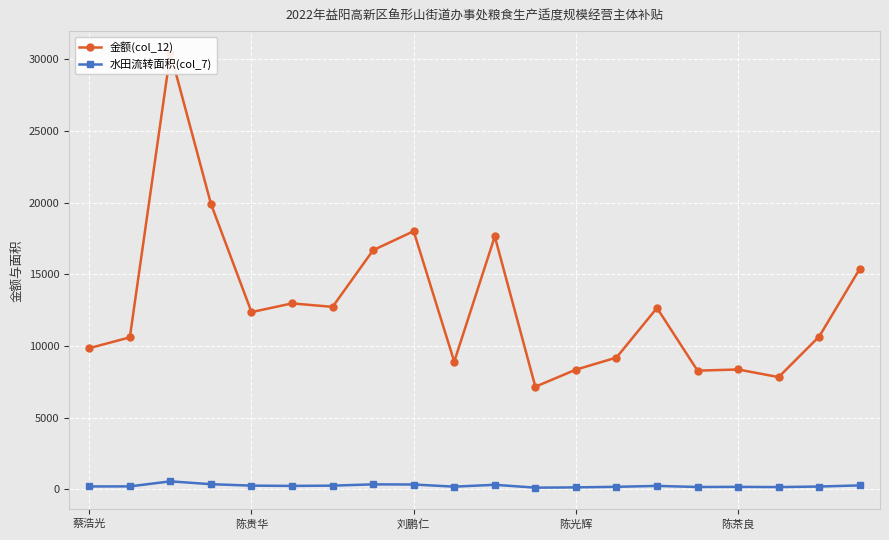

True or false: 水田流转面积(col_7) has more than 2 interior local peaks.

True